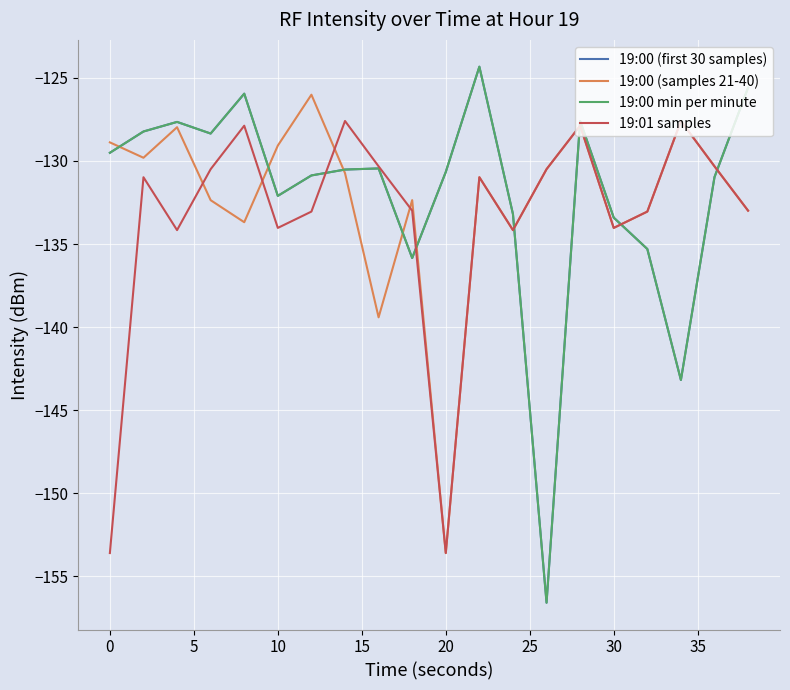

List the series in order of their peak value, lowest first.

19:01 samples, 19:00 (samples 21-40), 19:00 (first 30 samples), 19:00 min per minute